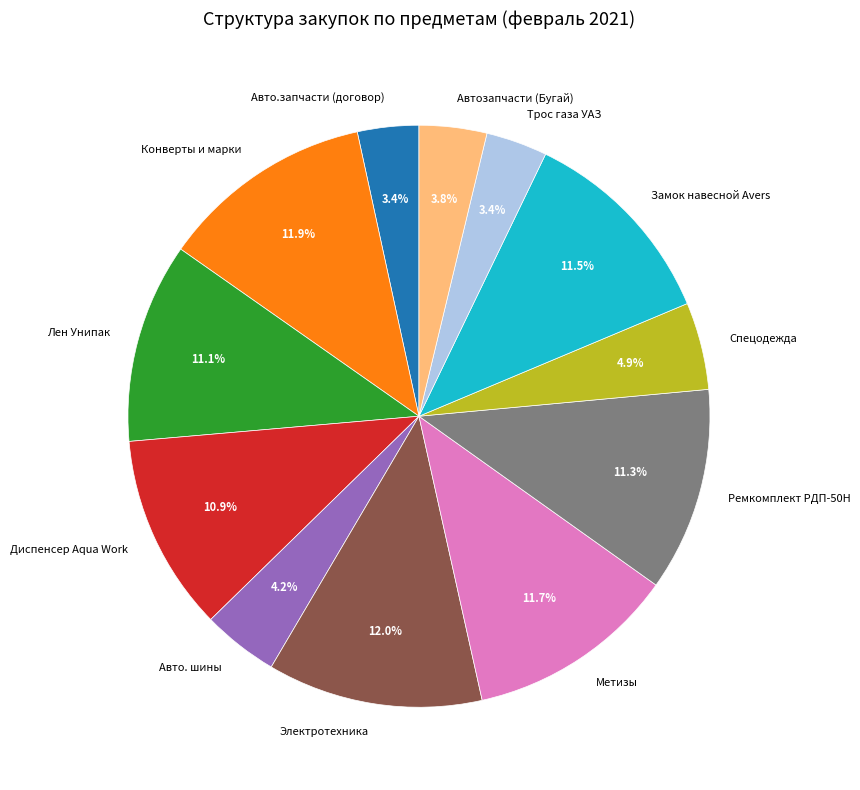

How many segments does this pie chart have?

12